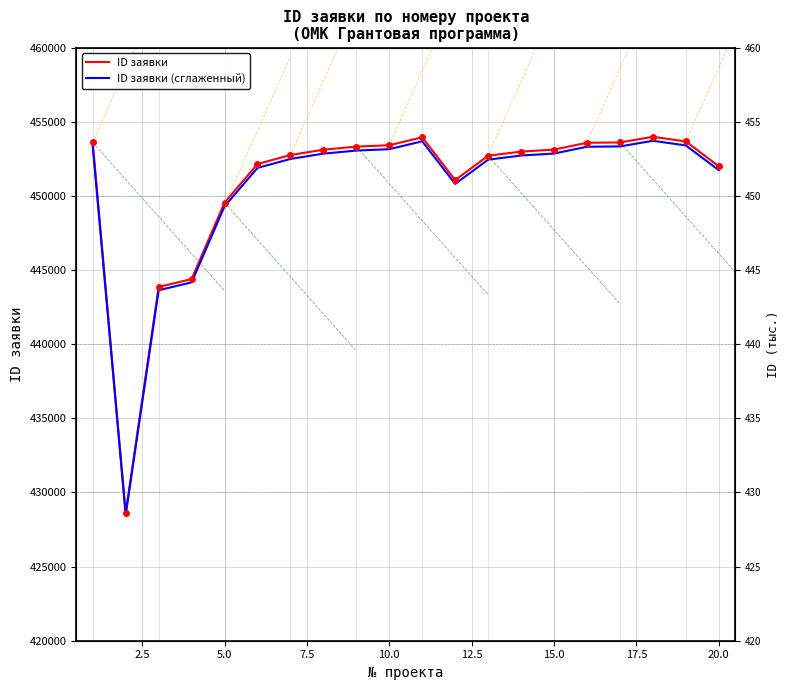

Is the value of ID заявки at 17.5 greater than the value of ID заявки (сглаженный) at 18?

No